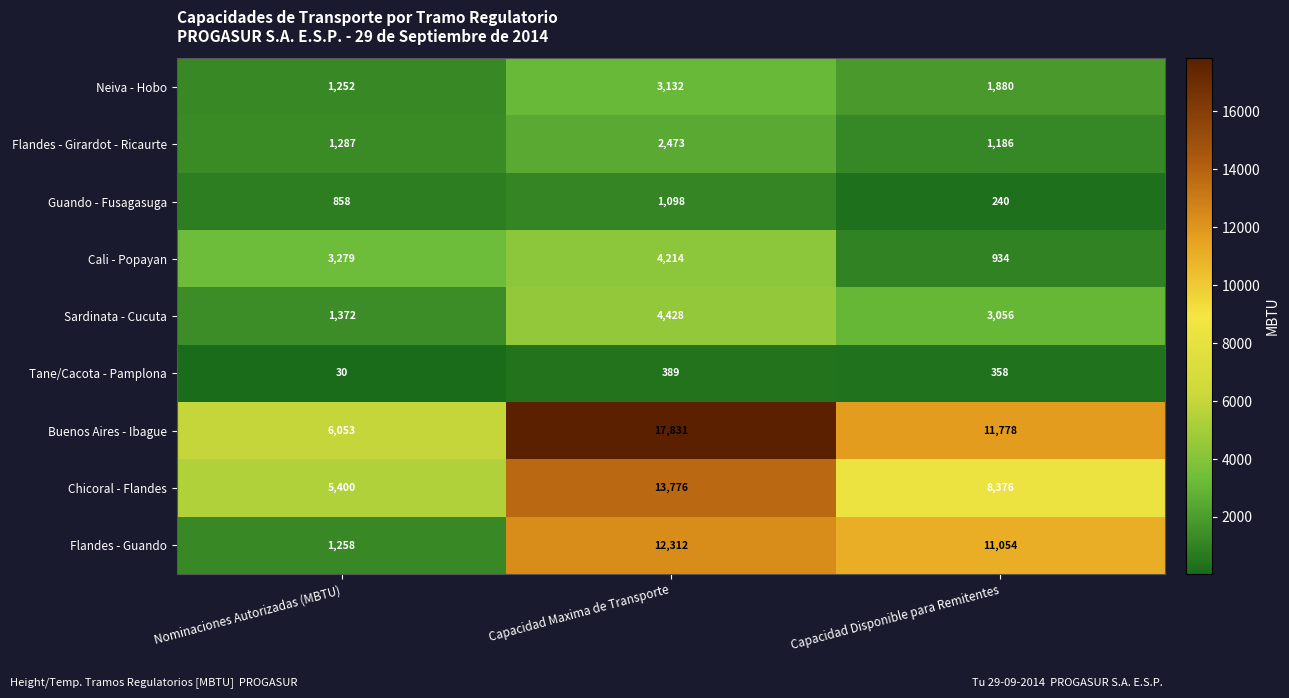

Rank the categories by Buenos Aires - Ibague value from lowest to highest.

Nominaciones Autorizadas (MBTU), Capacidad Disponible para Remitentes, Capacidad Maxima de Transporte